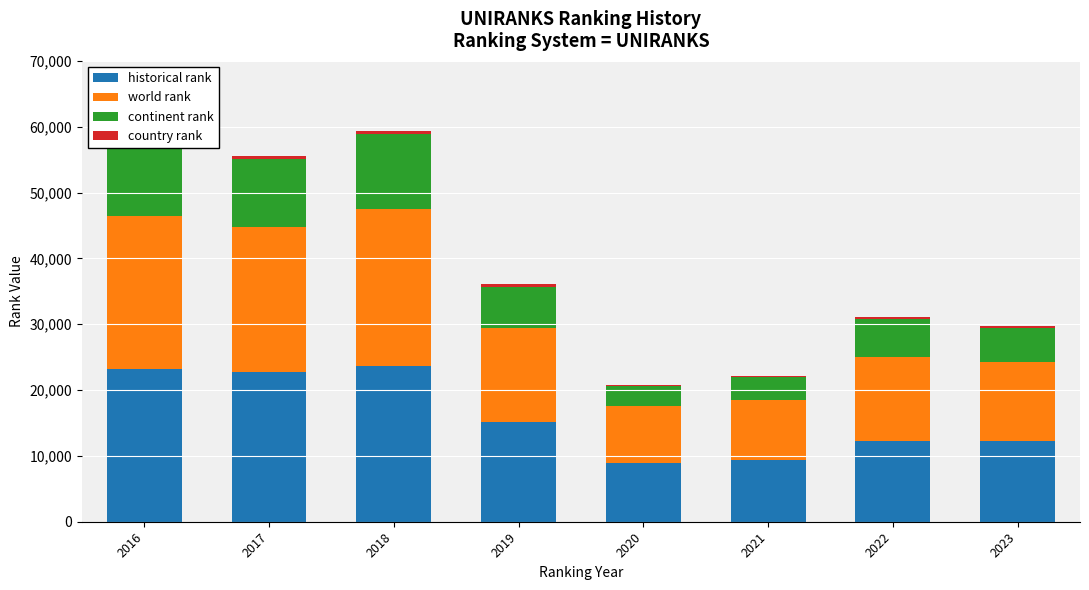

At which label is historical rank closest to 16266?

2019